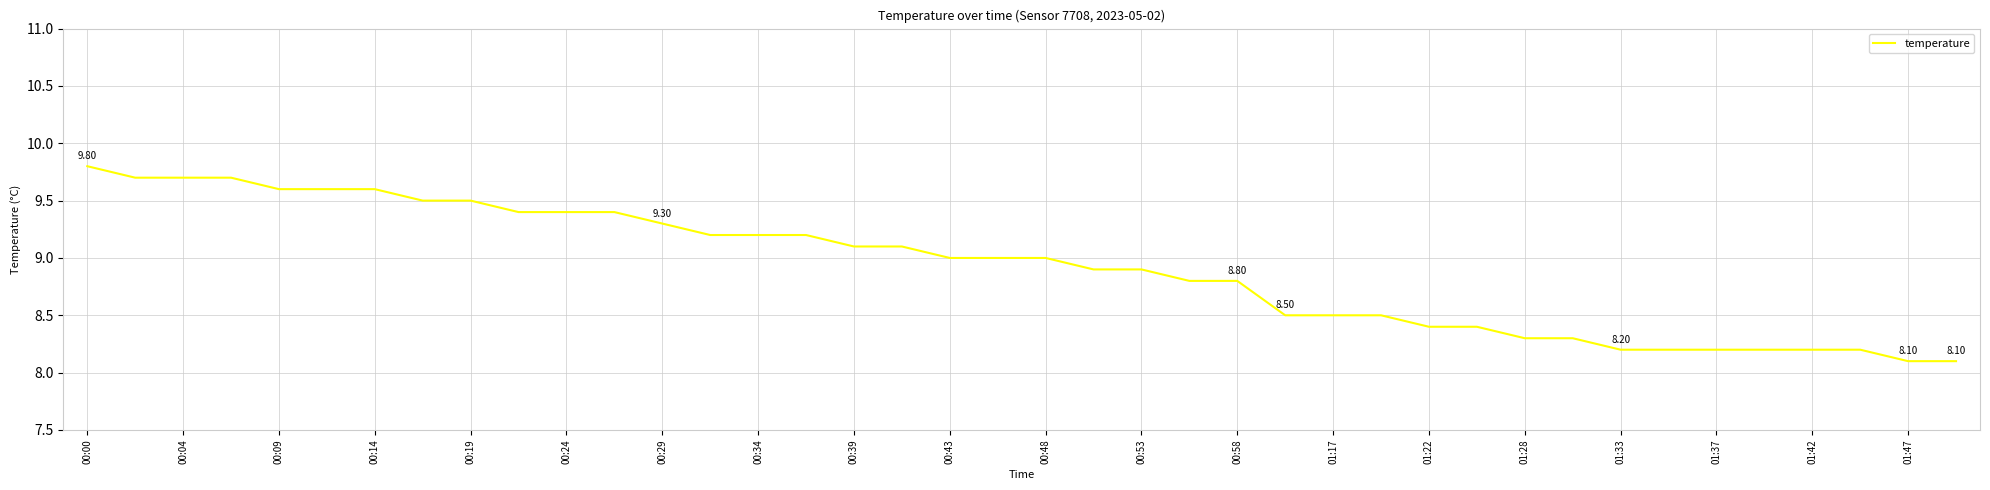

What is the average value?

8.9